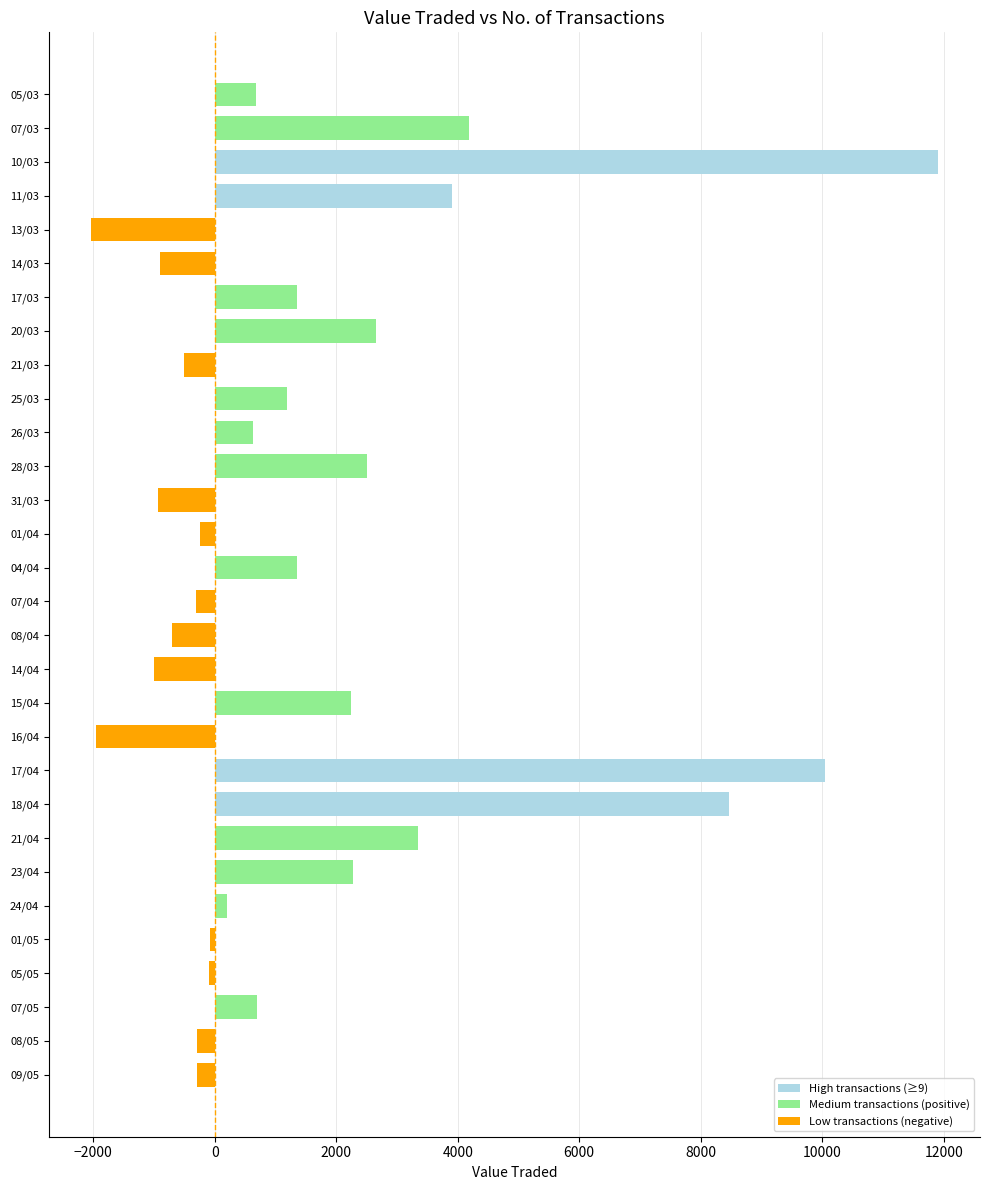

Which label corresponds to the largest value in the chart?

10/03